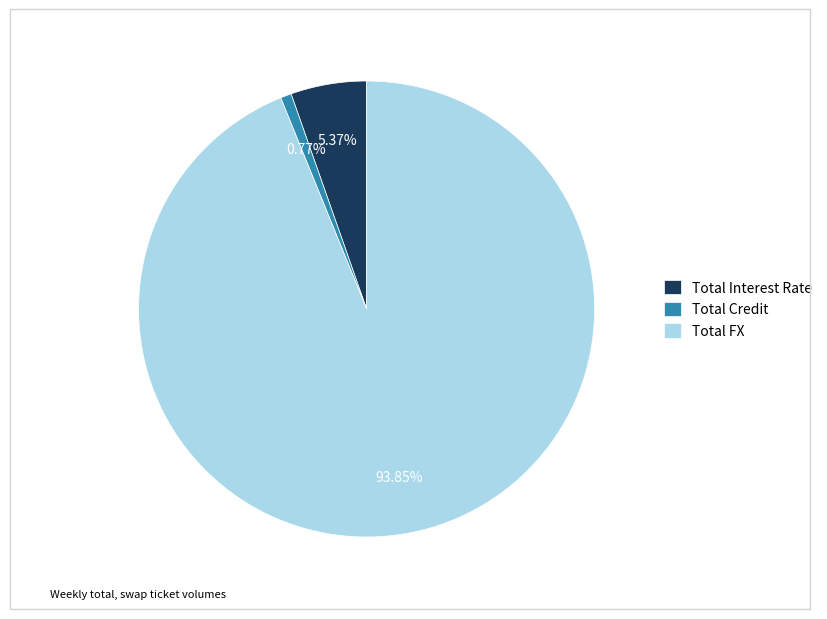

What is the smallest slice in the pie chart?

Total Credit